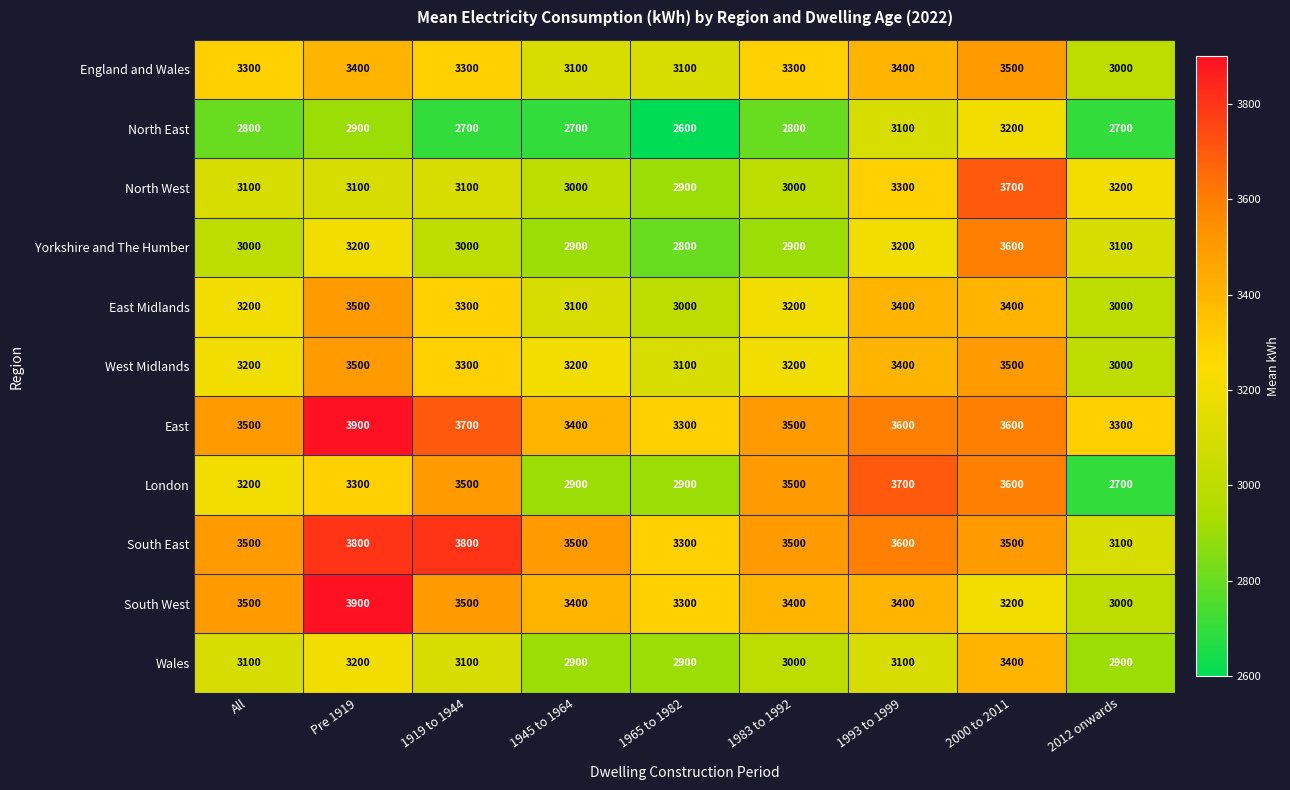

What is the sum of all North West values?

28400